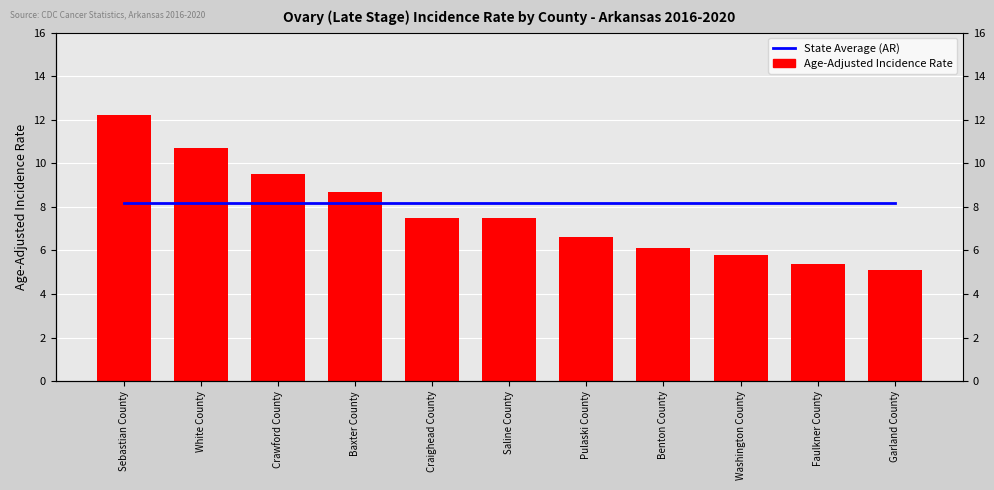

The Age-Adjusted Incidence Rate series shows 4.2 at Baxter County. True or false?

False